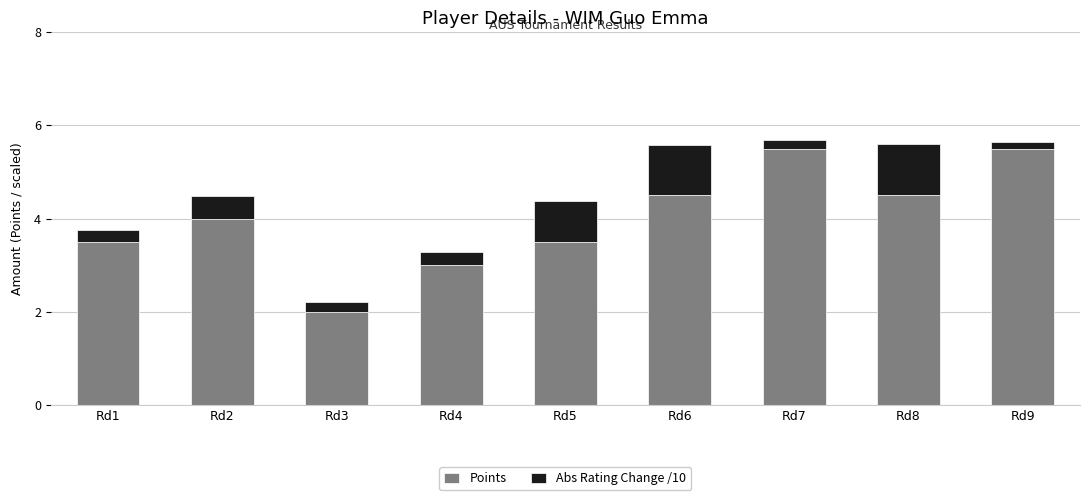

What is the minimum value for Points?

2.0